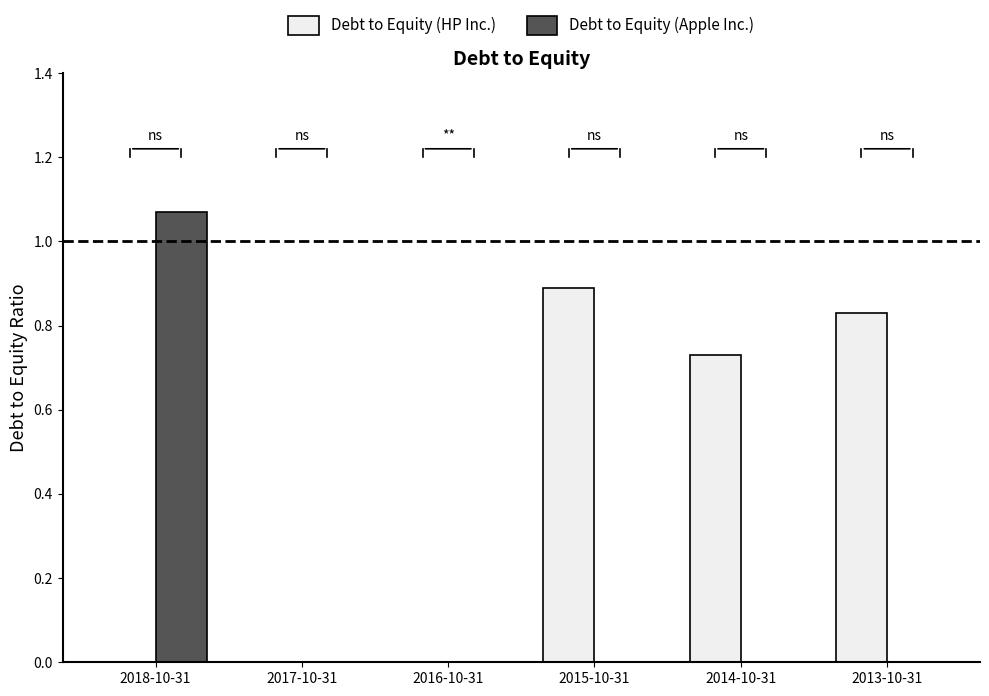

Which series changed the most between 2017-10-31 and 2014-10-31?

Debt to Equity (HP Inc.)